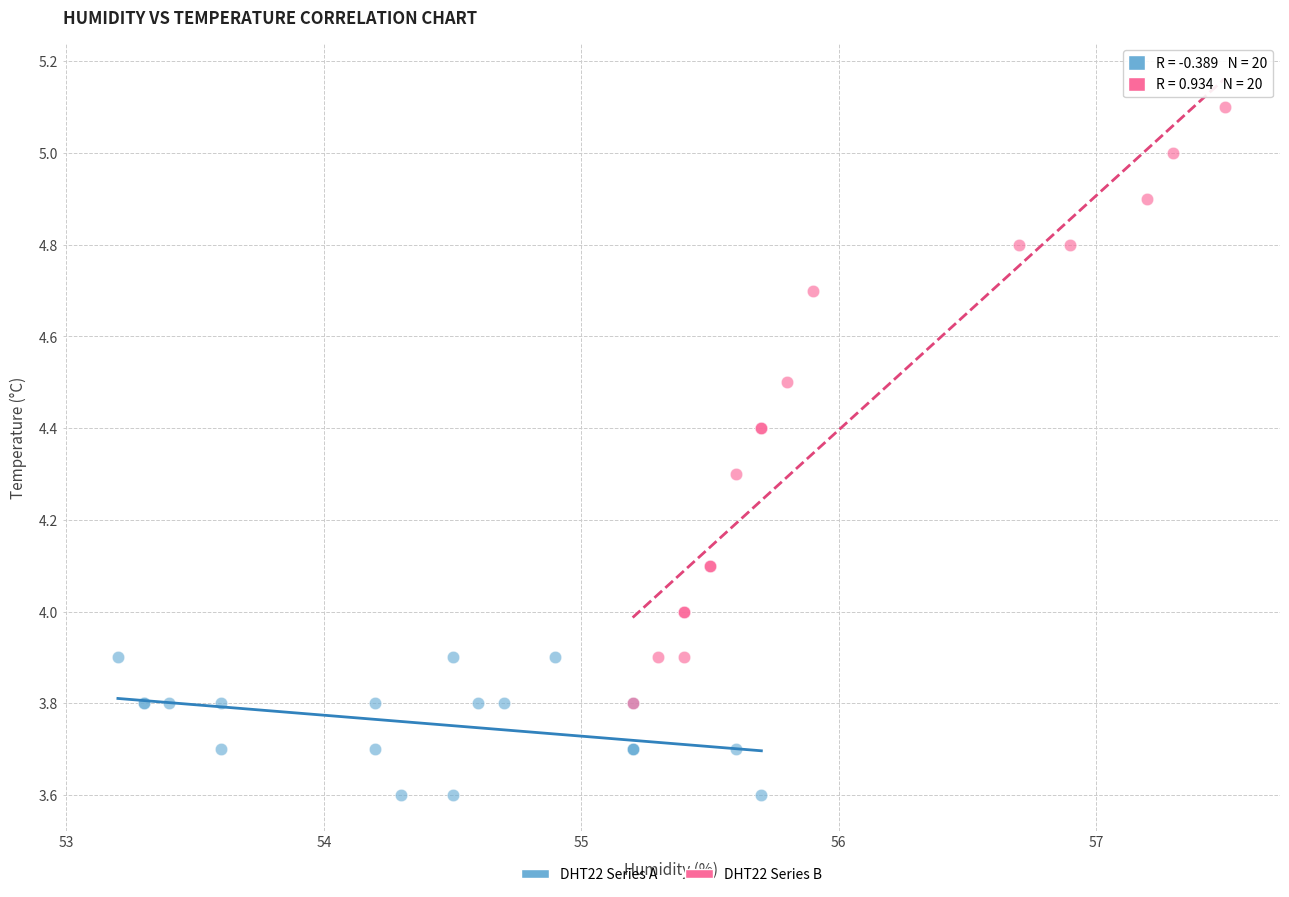

Which series reaches the minimum Y coordinate?

DHT22 Series A